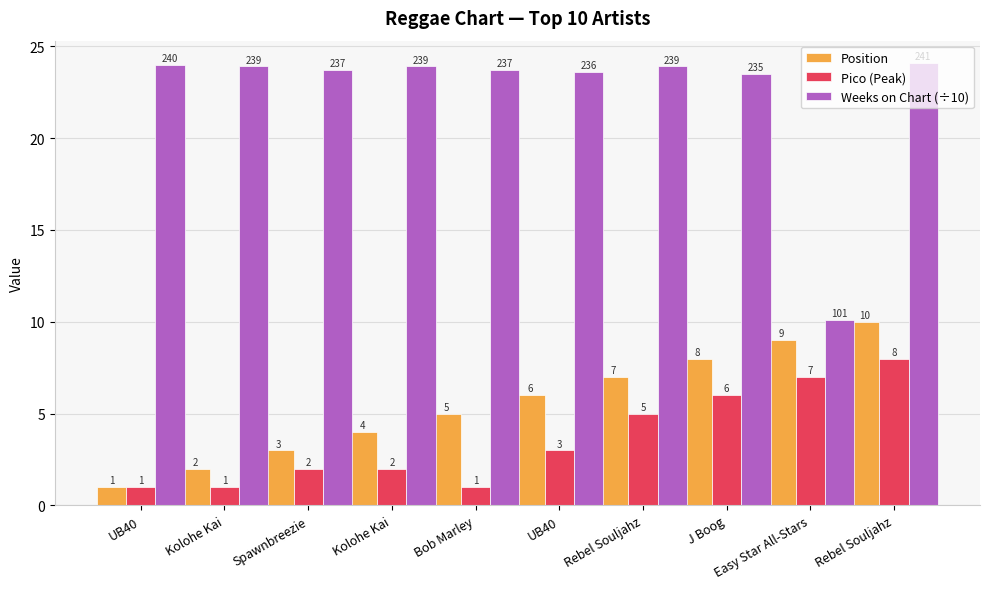

Which series has the widest spread of values?

Weeks on Chart (÷10)